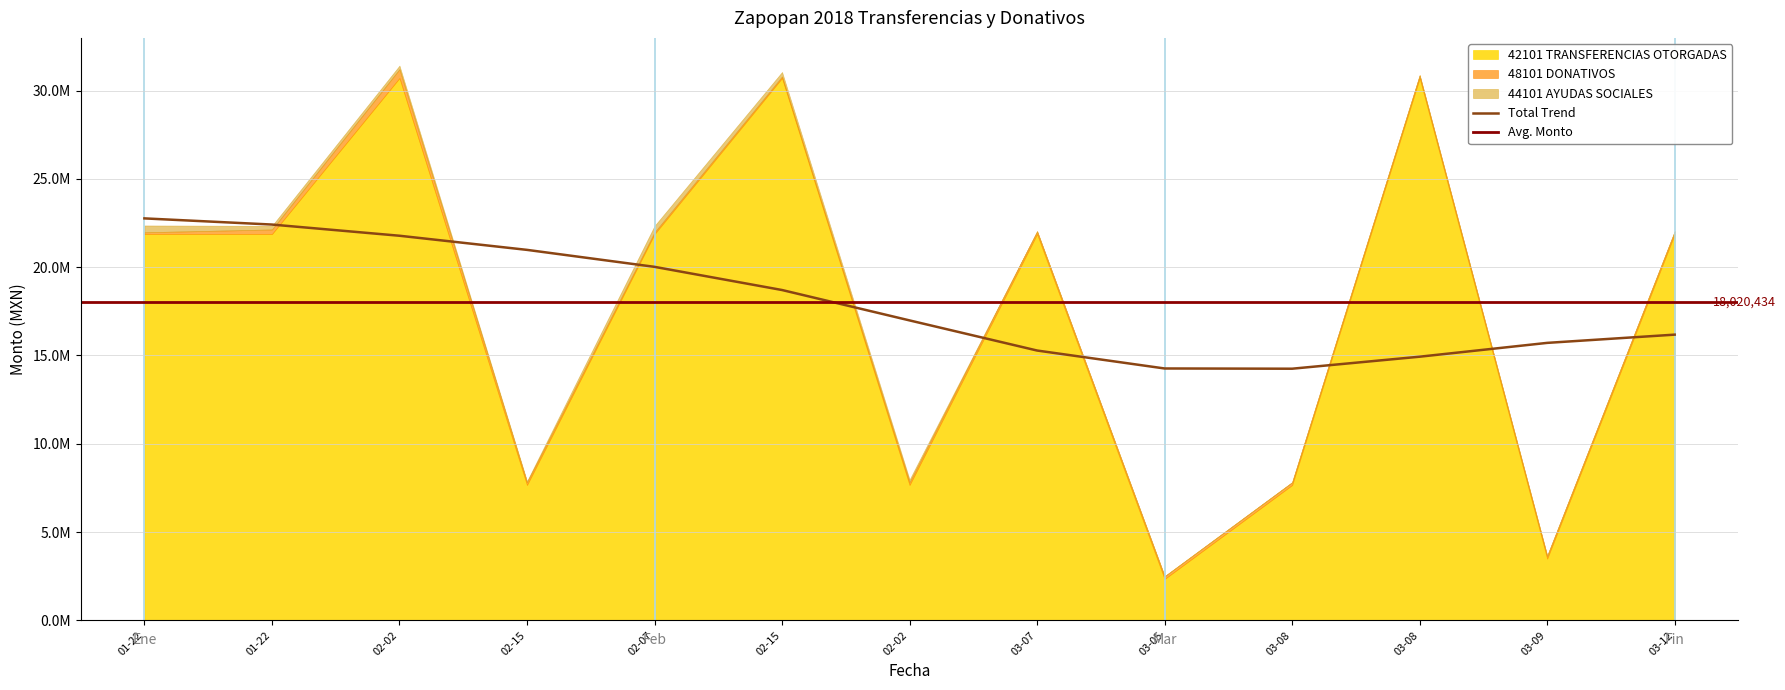

What is the sum of the 44101 AYUDAS SOCIALES values at 2018-01-22 and 2018-03-05?

202920.0